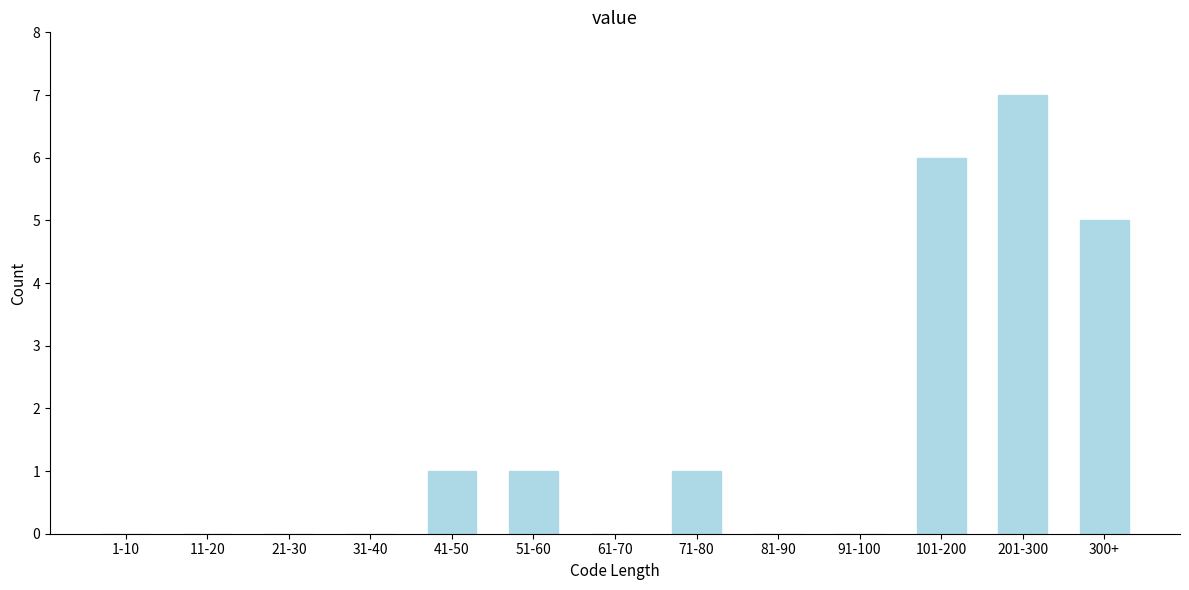

Reading left to right, what are all the values shown in this chart?

1-10=0	11-20=0	21-30=0	31-40=0	41-50=1	51-60=1	61-70=0	71-80=1	81-90=0	91-100=0	101-200=6	201-300=7	300+=5